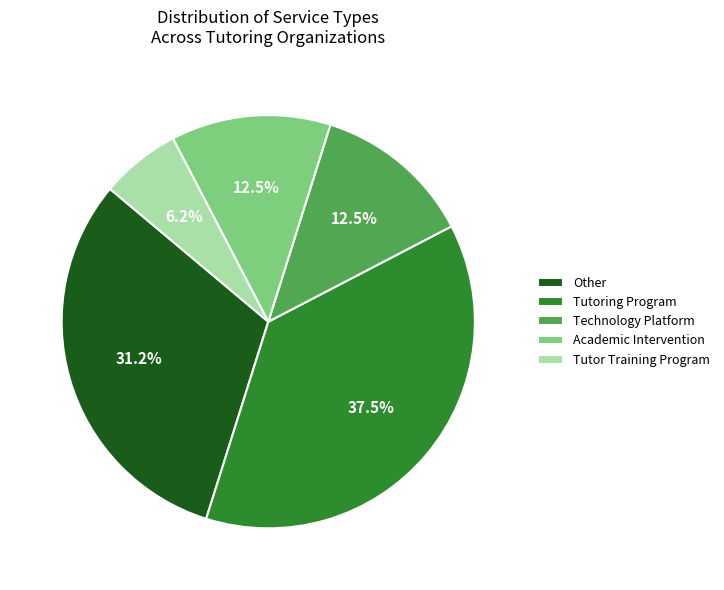

To the nearest percent, what is the difference between the Other and Academic Intervention slice percentages?

19%